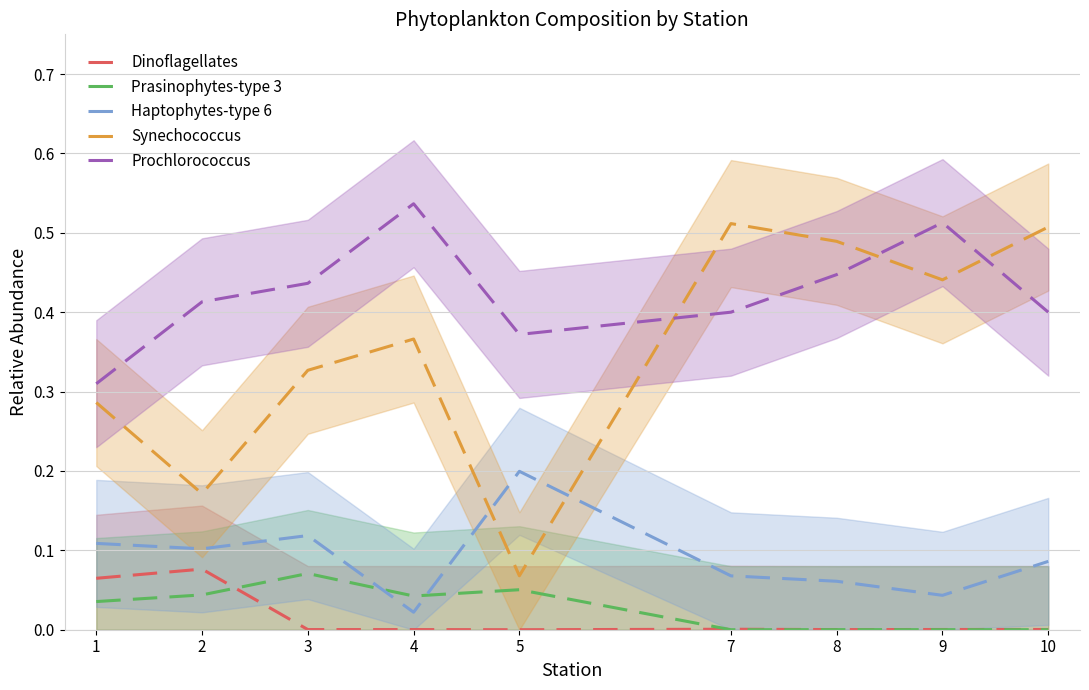

Rank the series at 2 from lowest to highest value.

Prasinophytes-type 3, Dinoflagellates, Haptophytes-type 6, Synechococcus, Prochlorococcus